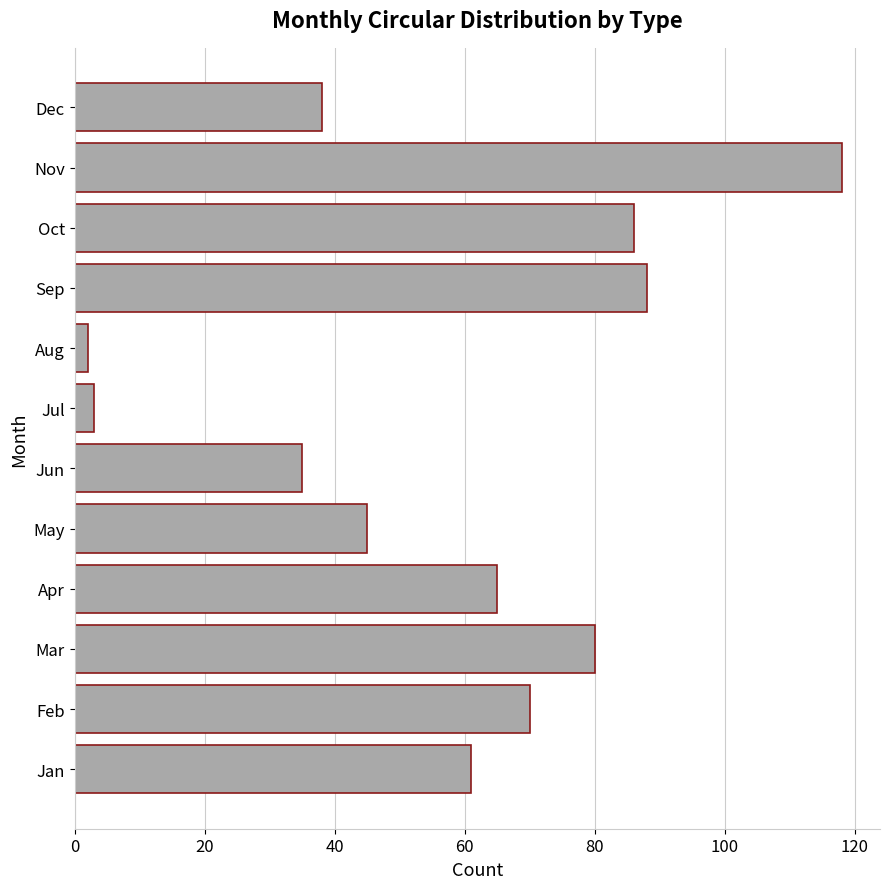

What is the change in value from May to Dec?

-7